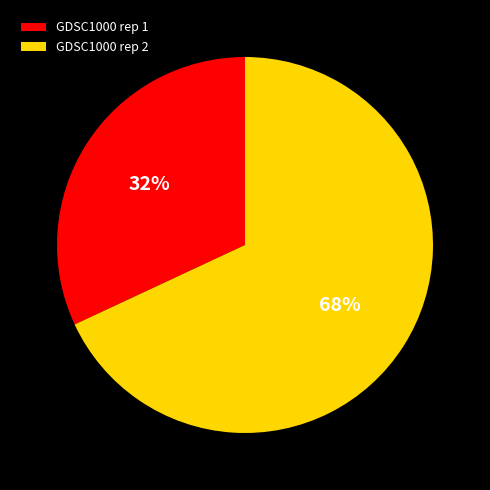

Is there a majority slice in this chart?

Yes